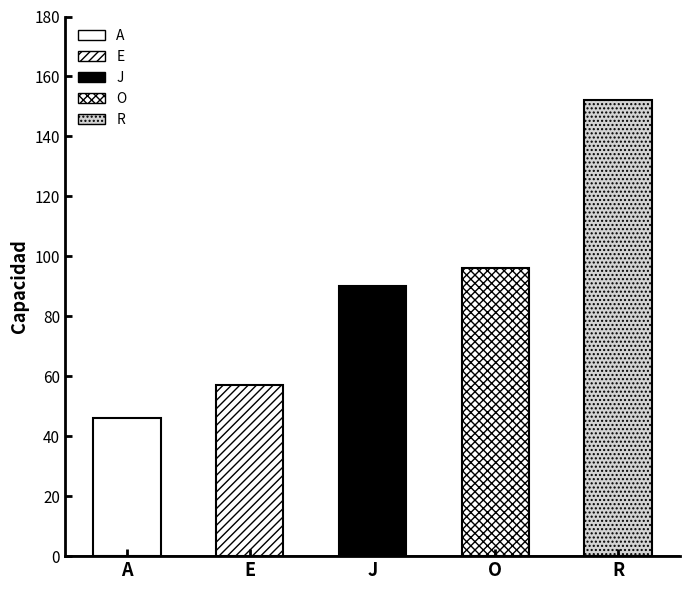

How many values exceed 90?

2